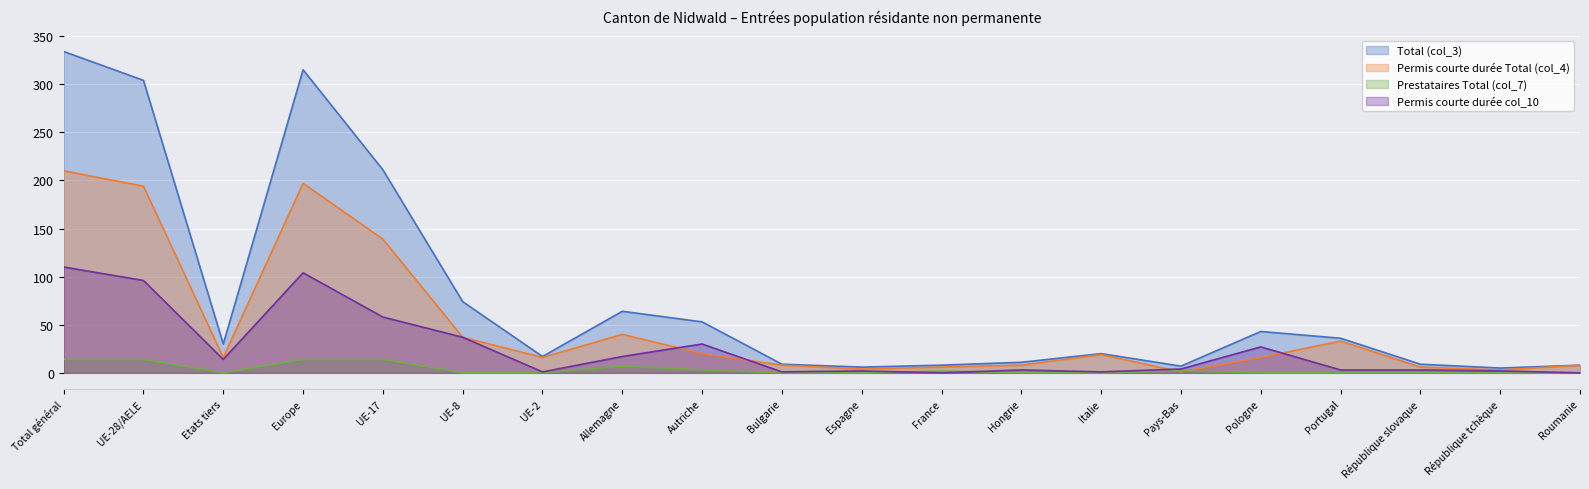

True or false: Prestataires Total (col_7) and Total (col_3) intersect in this chart.

False